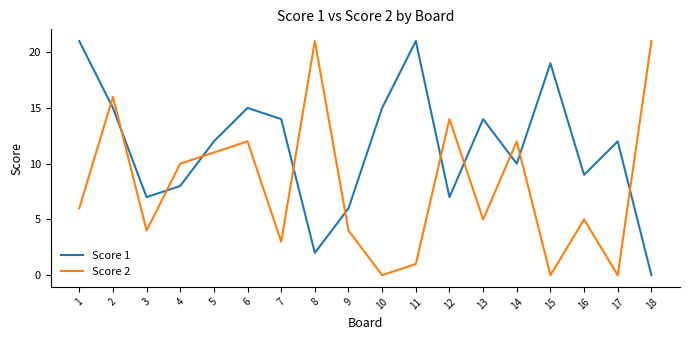

At which category does Score 2 reach its first local peak?

2